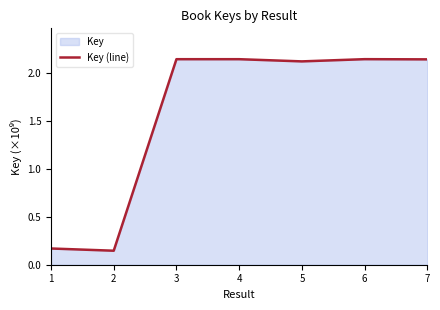

True or false: the data shows 0.8 at 7.

False